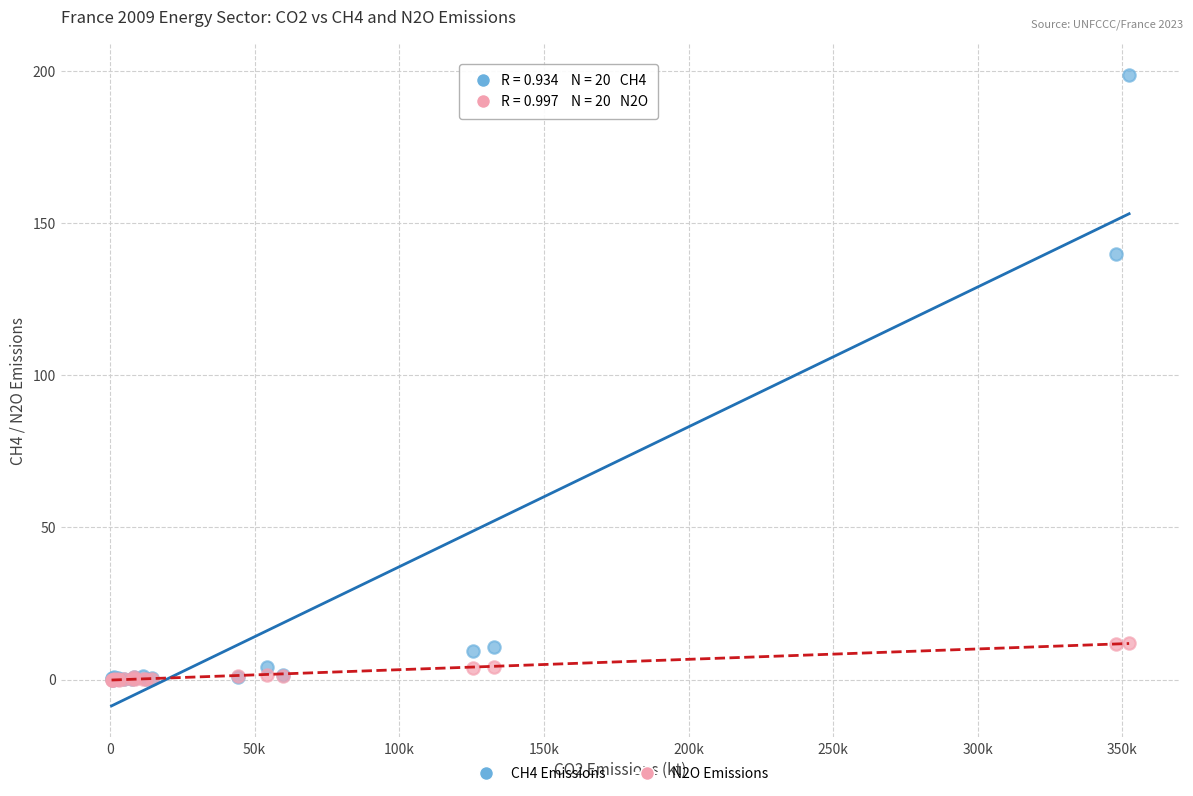

Across all series, what Y value is closest to 99?

139.9